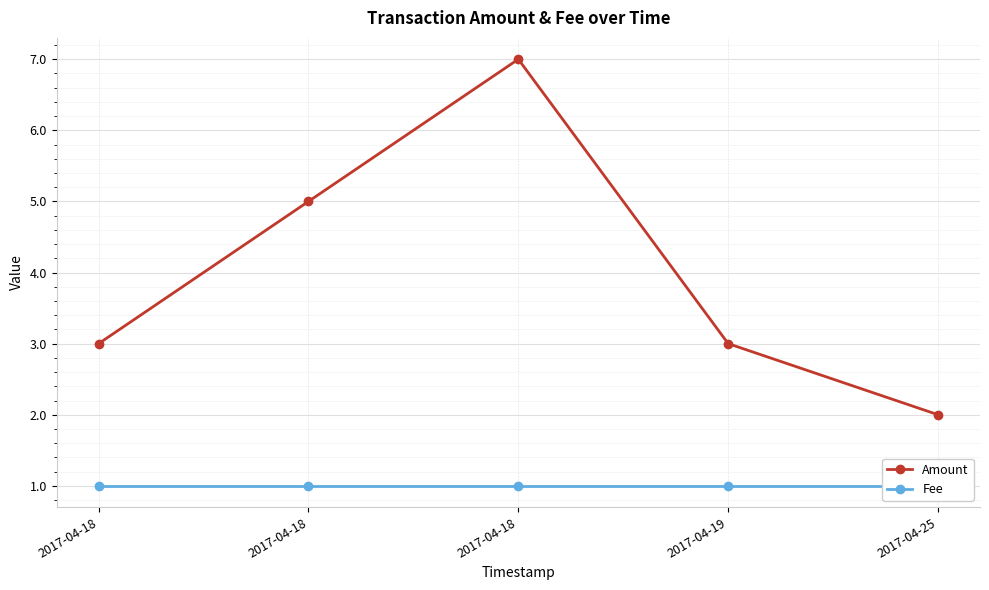

At which category is the sum across all series the highest?

2017-04-18